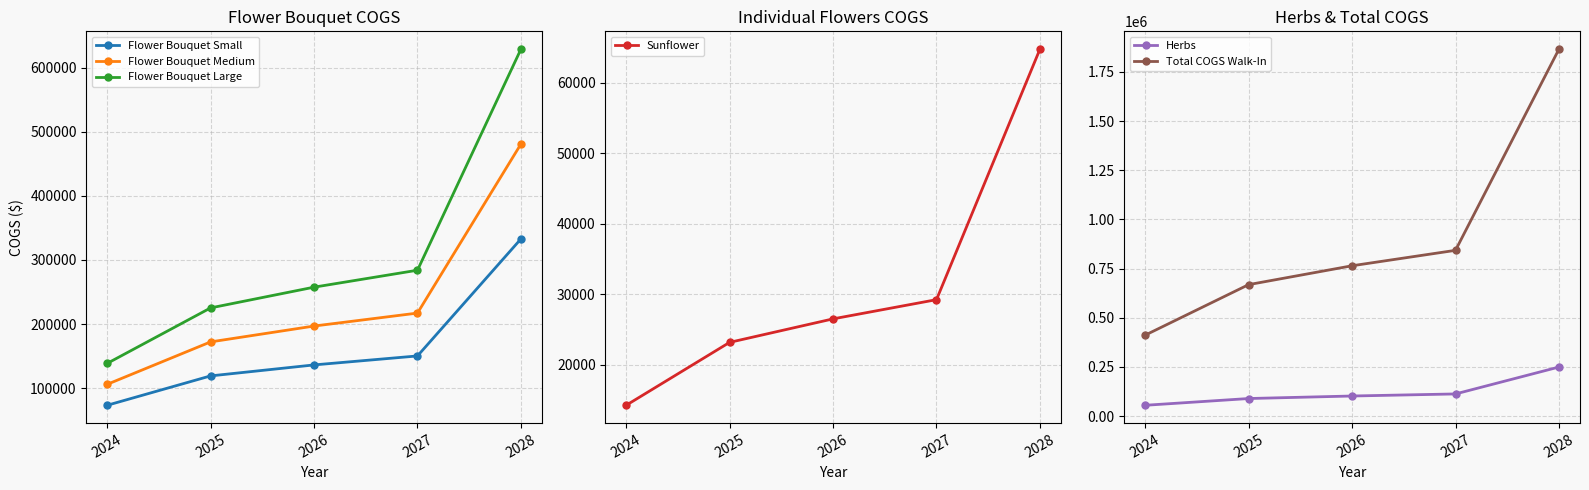

Rank the categories by Herbs value from lowest to highest.

2024, 2025, 2026, 2027, 2028